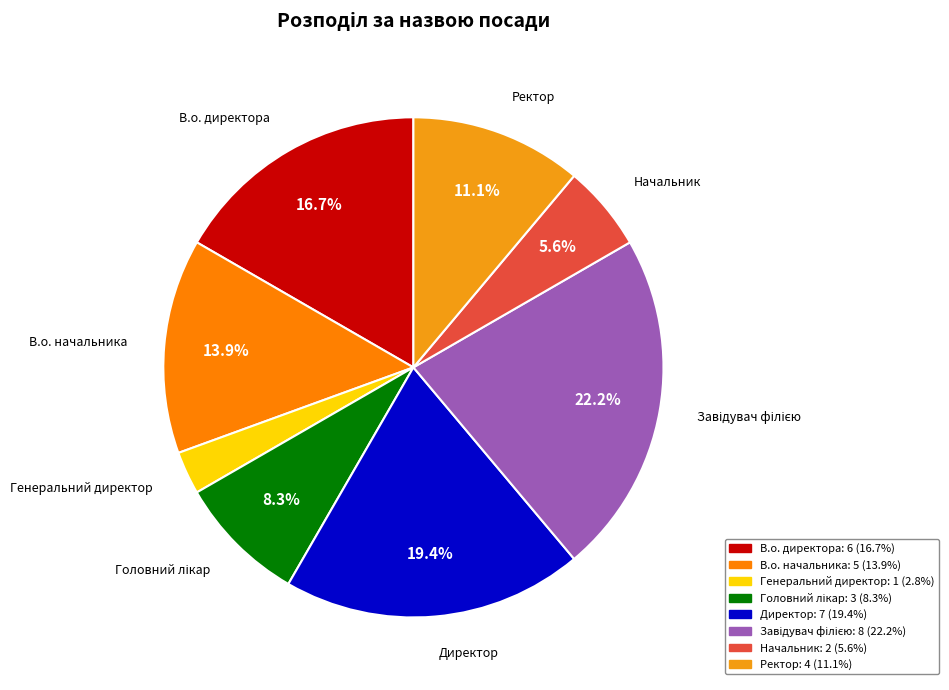

Do Директор and В.о. директора together represent more than half of the pie?

No